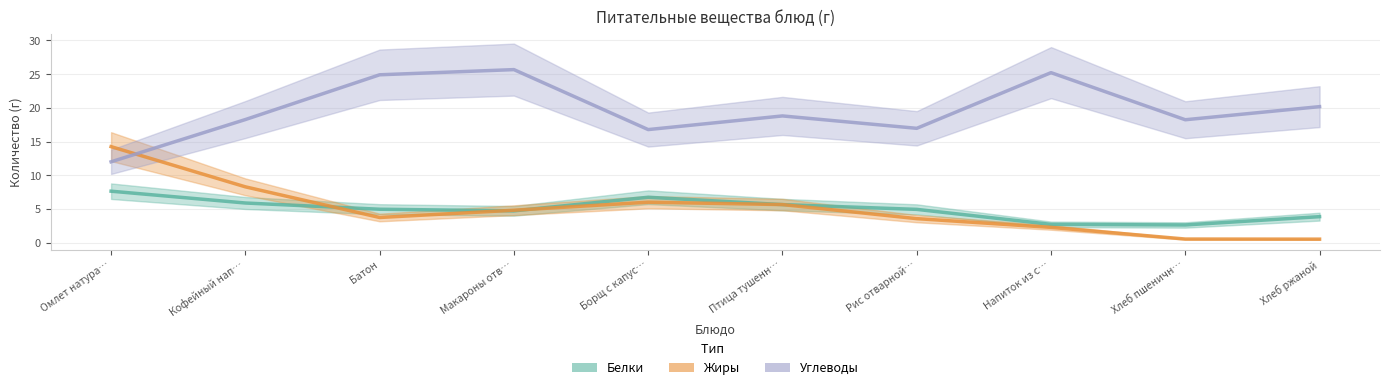

Which series ends up on top after the final intersection of Белки and Жиры?

Белки